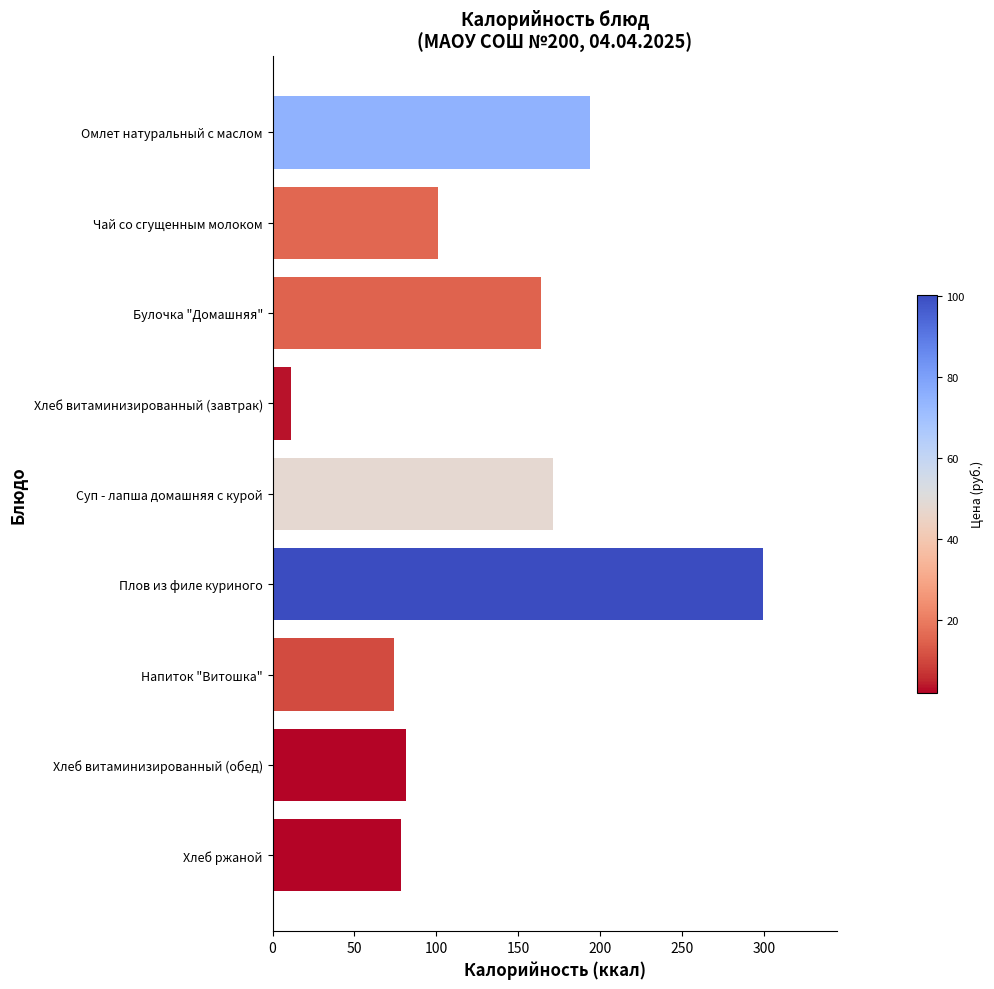

At which category does the chart reach its minimum across all series?

Хлеб витаминизированный (завтрак)